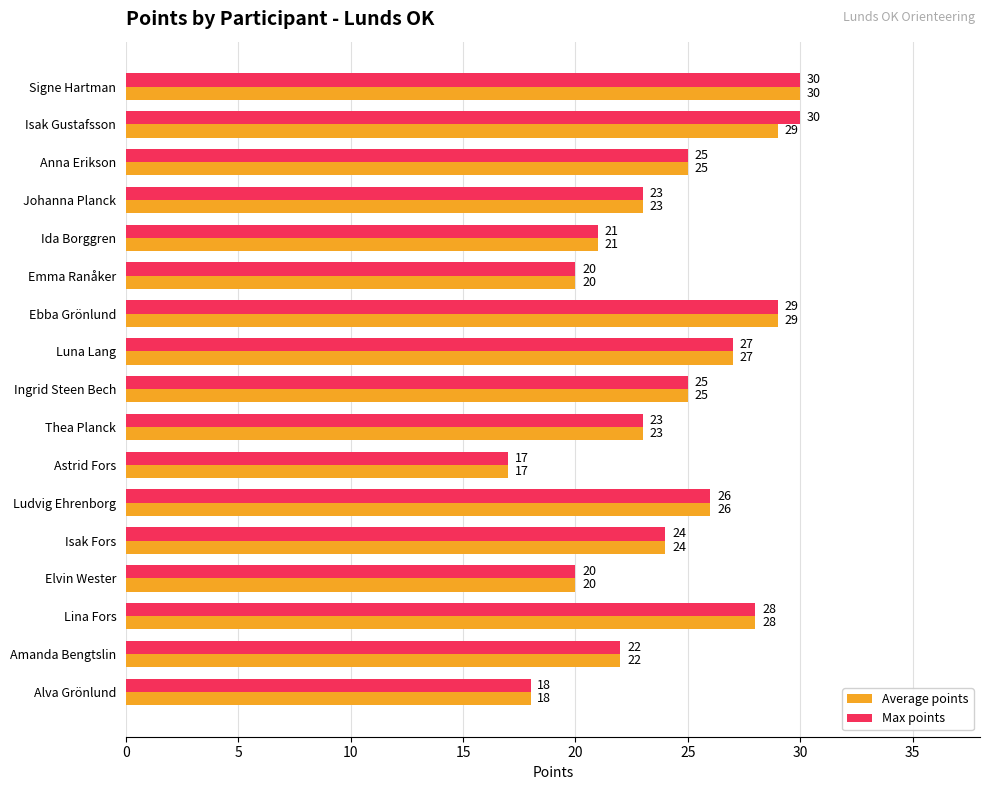

At which category is the sum across all series the highest?

Signe Hartman